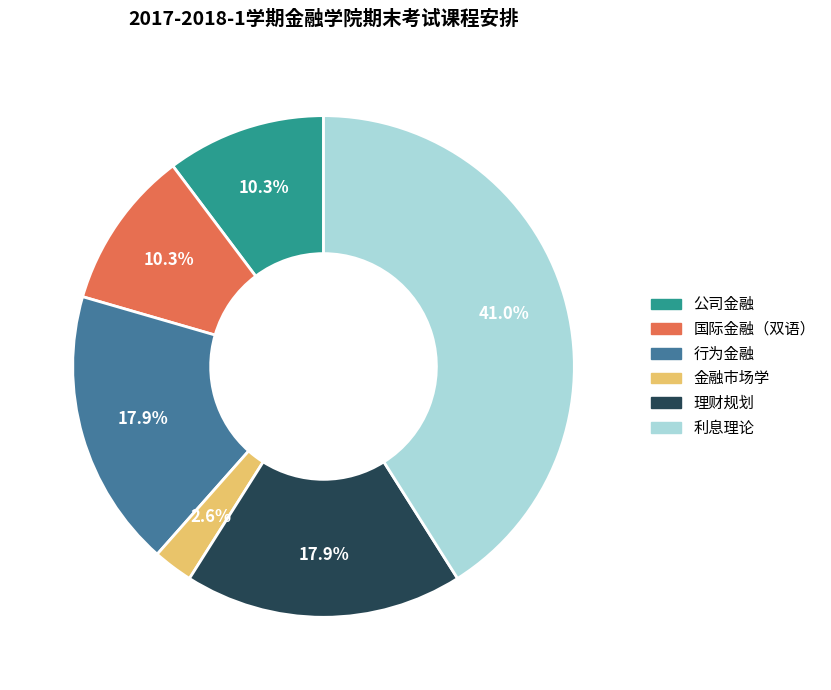

True or false: 行为金融 accounts for 18% of the total.

True